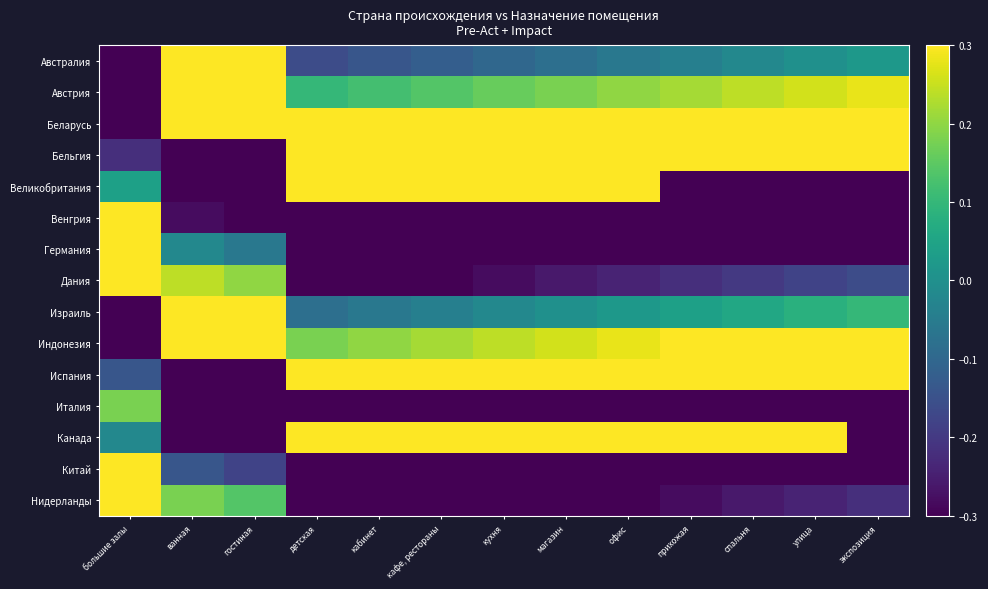

Which series changed the most between прихожая and экспозиция?

Канада